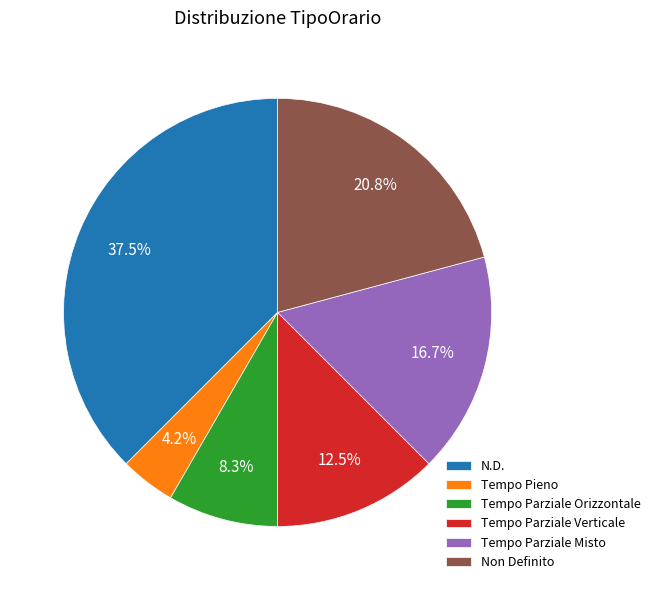

The Tempo Parziale Misto slice represents 17% of the pie. True or false?

True